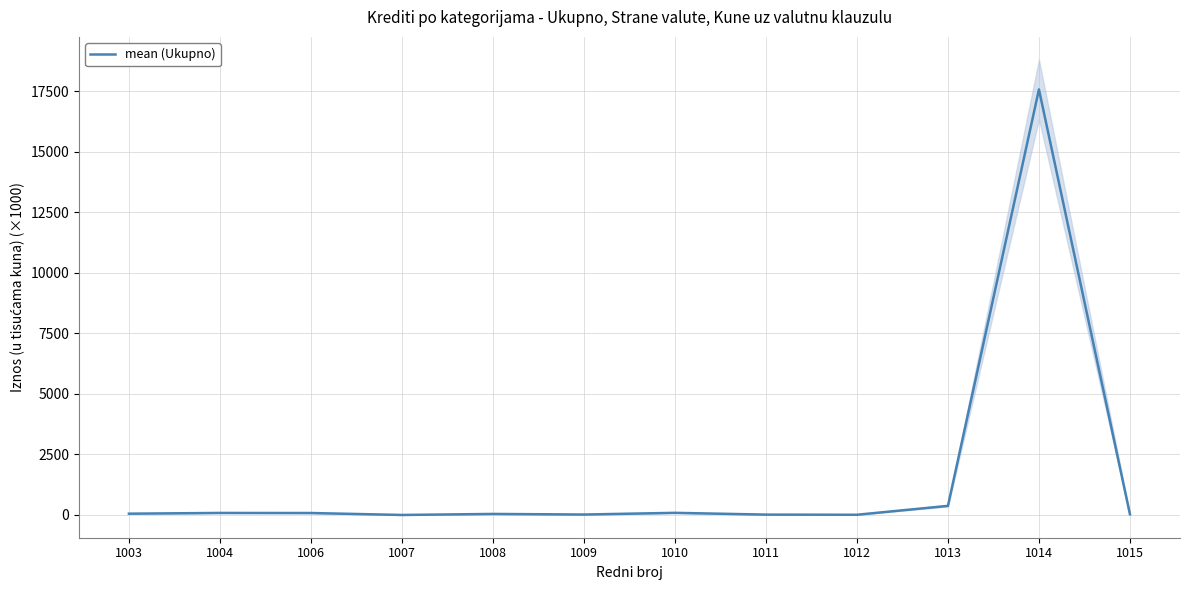

The value at 1006 is 37.6. True or false?

False